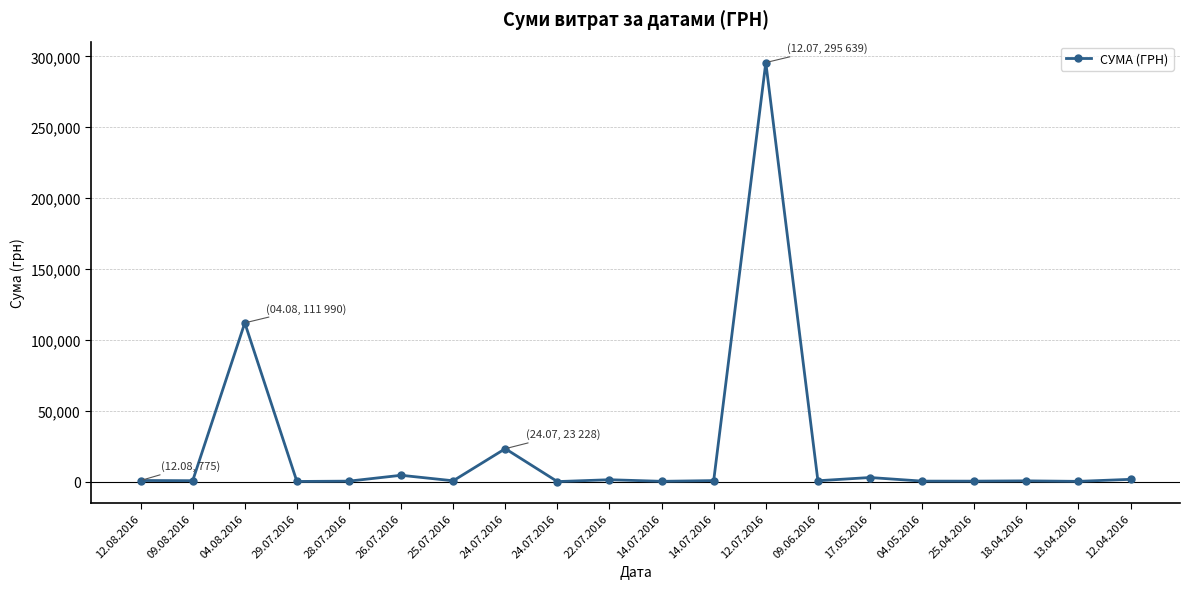

At which category does the chart reach its peak across all series?

12.07.2016